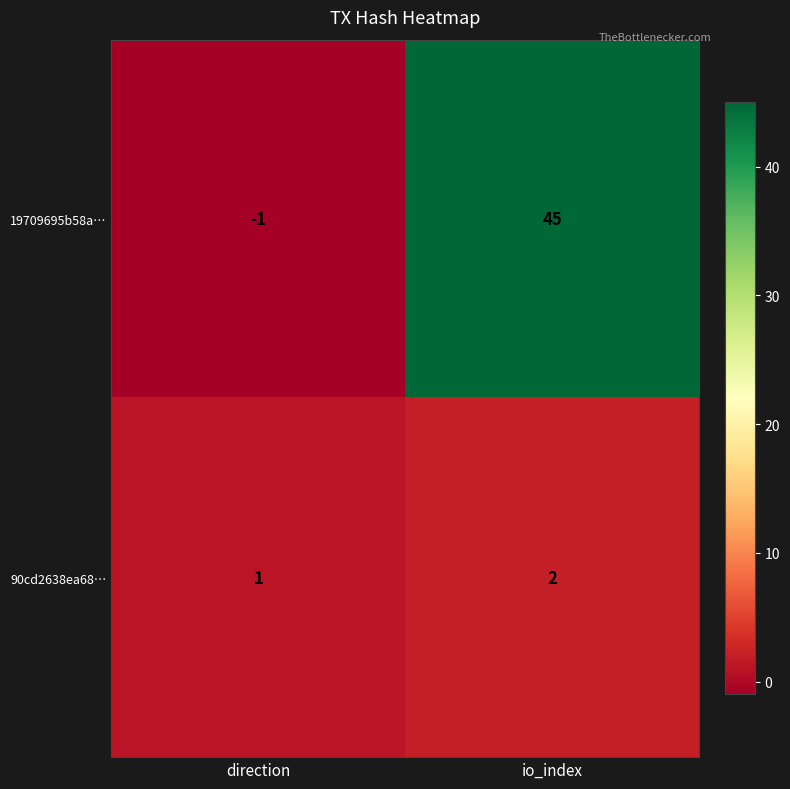

Between direction and io_index, which series saw the biggest shift?

19709695b58a…